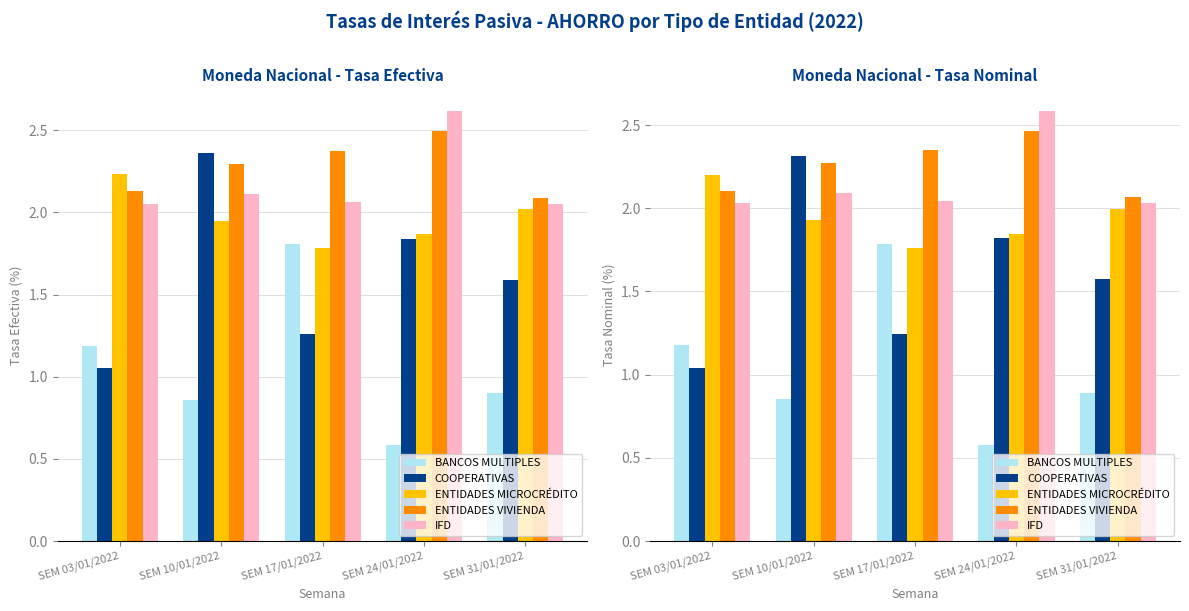

How many groups of bars are there?

5